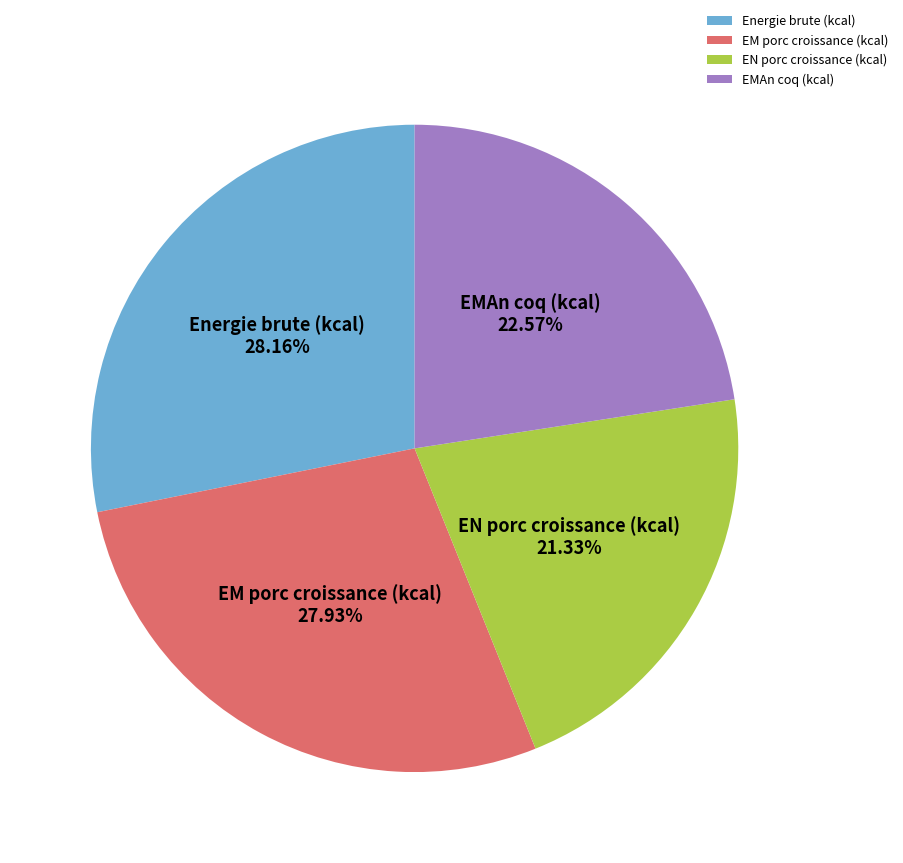

Is it true that EM porc croissance (kcal) is 38% of the pie?

False